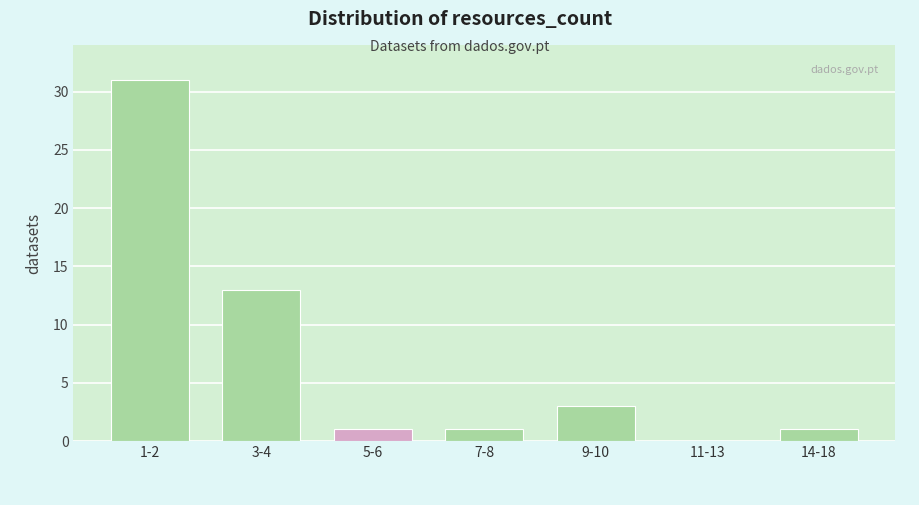

Reading left to right, what are all the values shown in this chart?

1-2=31	3-4=13	5-6=1	7-8=1	9-10=3	11-13=0	14-18=1